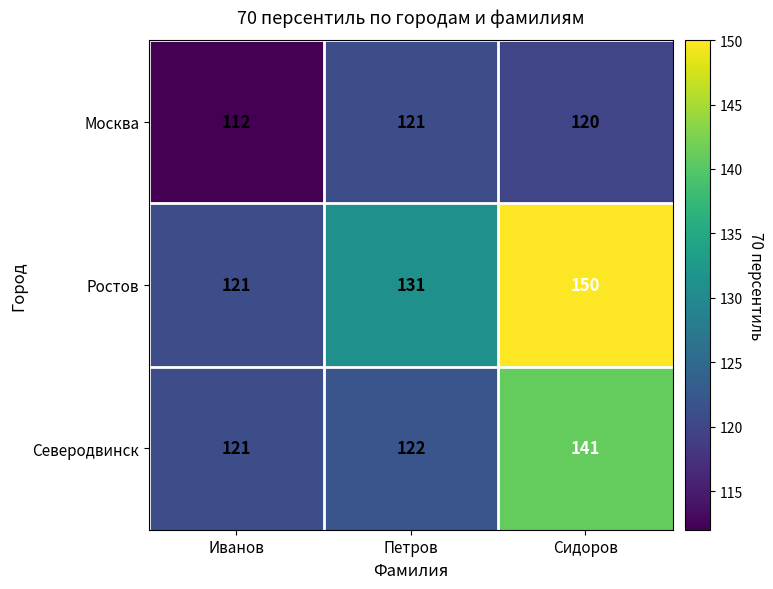

List the series in order of their overall mean, highest first.

Ростов, Северодвинск, Москва